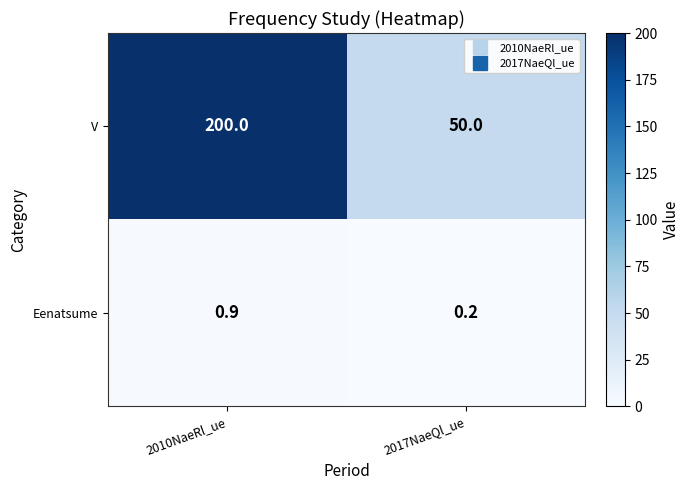

What is the smallest value displayed?

0.2